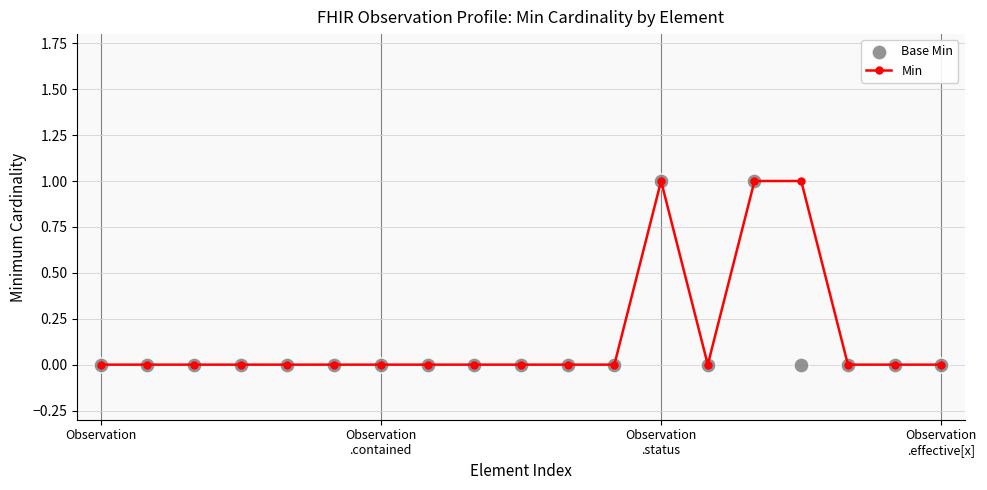

At how many categories does at least one series exceed 0?

3